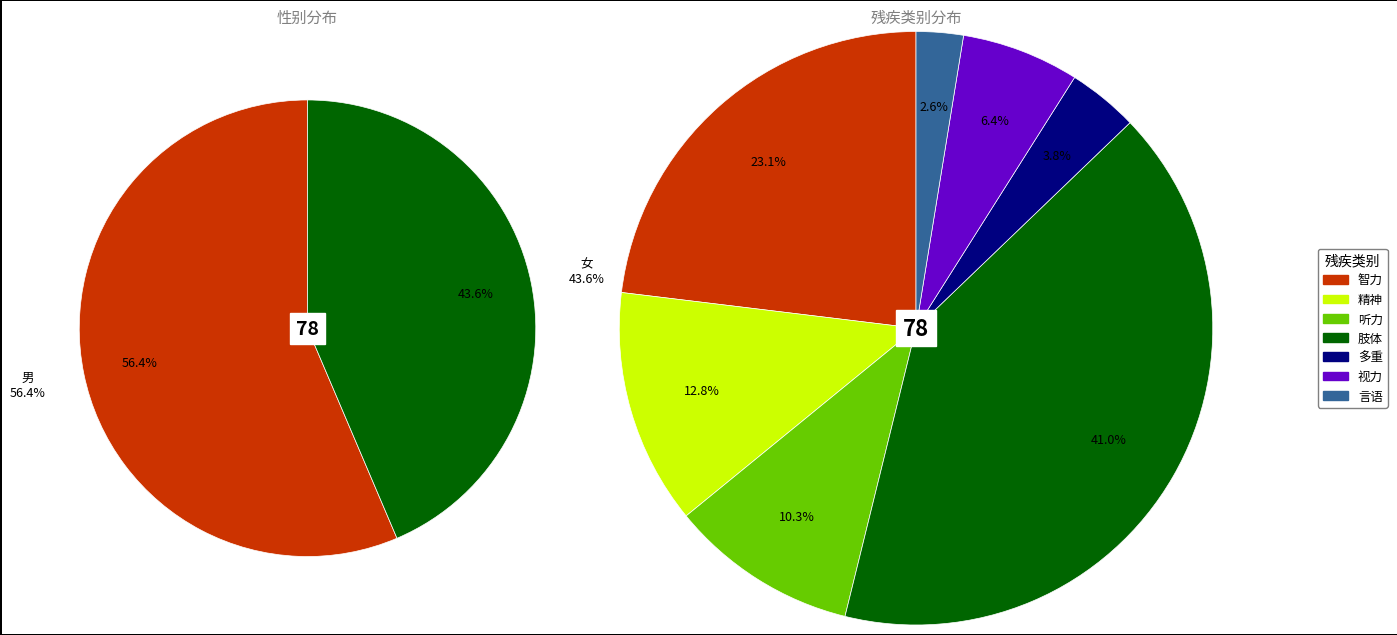

How many segments does this pie chart have?

7